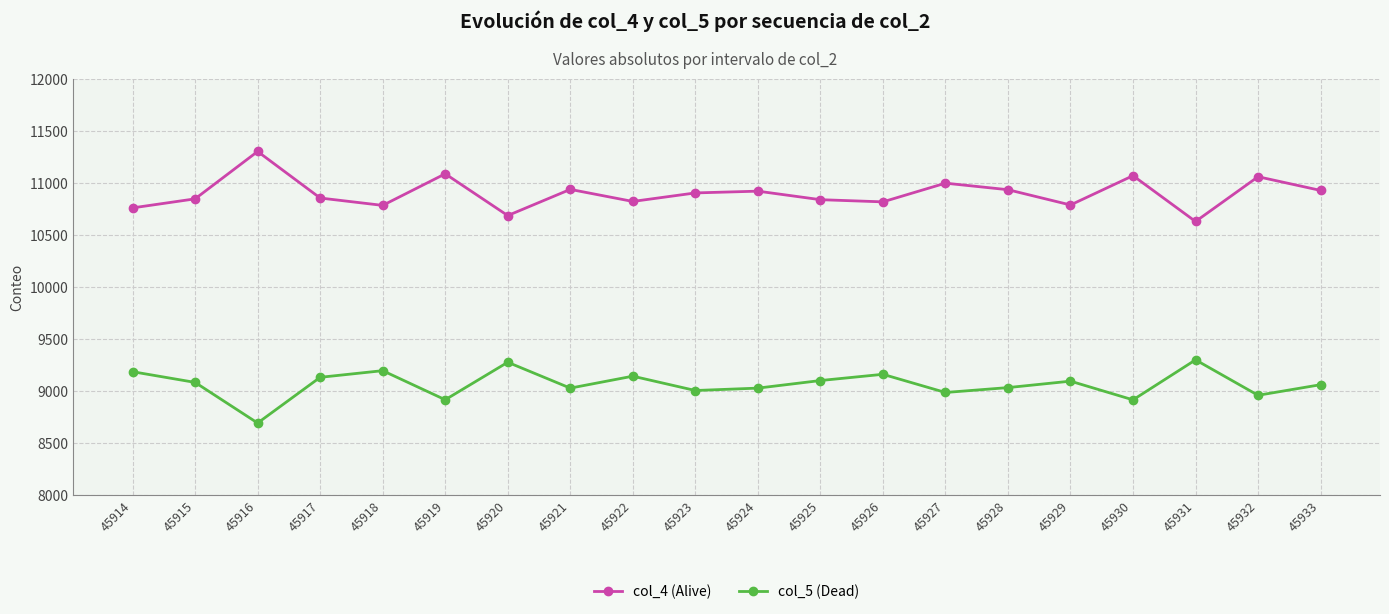

Is the value of col_4 (Alive) at 45929 greater than the value of col_5 (Dead) at 45918?

Yes